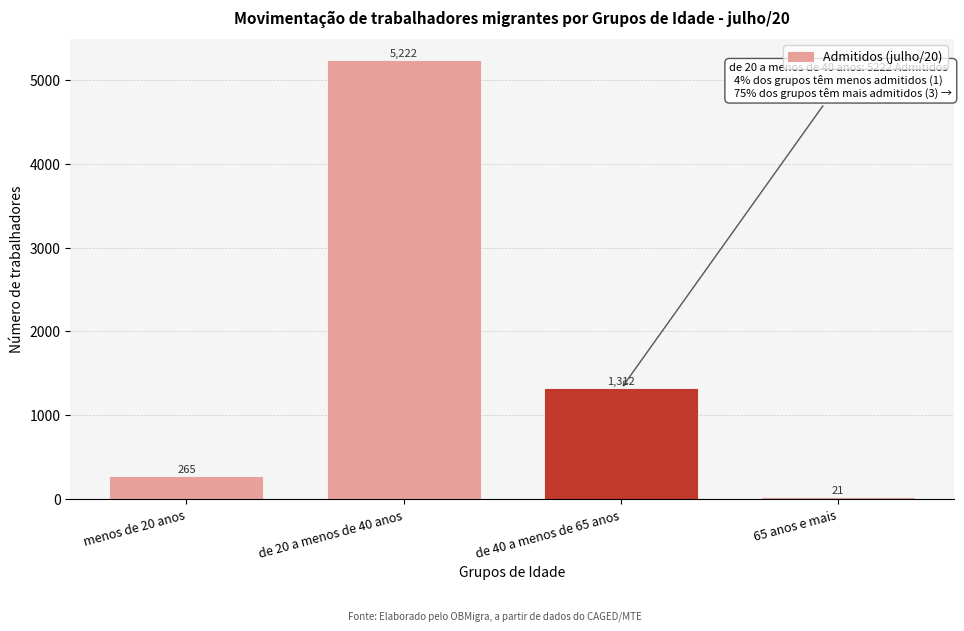

Reading right to left, transcribe all the data shown in this chart.

65 anos e mais=21	de 40 a menos de 65 anos=1312	de 20 a menos de 40 anos=5222	menos de 20 anos=265